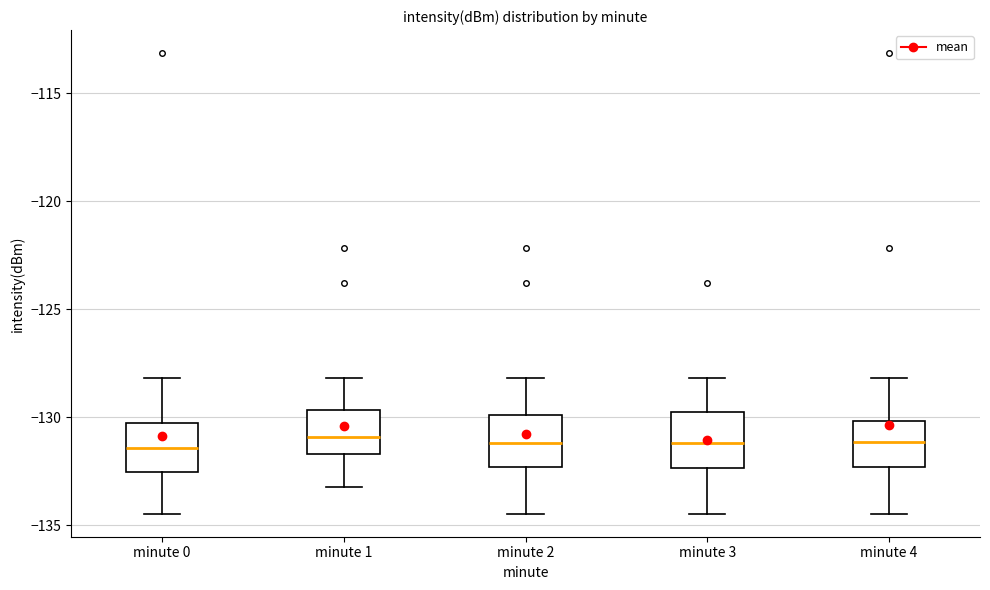

Reading left to right, transcribe this box plot: for each box, give where its median line is, the range the box spans, and where its two whiskers end, as read against the y-axis. The values are not printed on the chart, so give them approximately, as read against the axis.

minute 0: median -131.5, box -132.5 to -130.5, whiskers -134.5 to -128.0
minute 1: median -131.0, box -131.5 to -129.5, whiskers -133.0 to -128.0
minute 2: median -131.0, box -132.5 to -130.0, whiskers -134.5 to -128.0
minute 3: median -131.0, box -132.5 to -130.0, whiskers -134.5 to -128.0
minute 4: median -131.0, box -132.5 to -130.0, whiskers -134.5 to -128.0